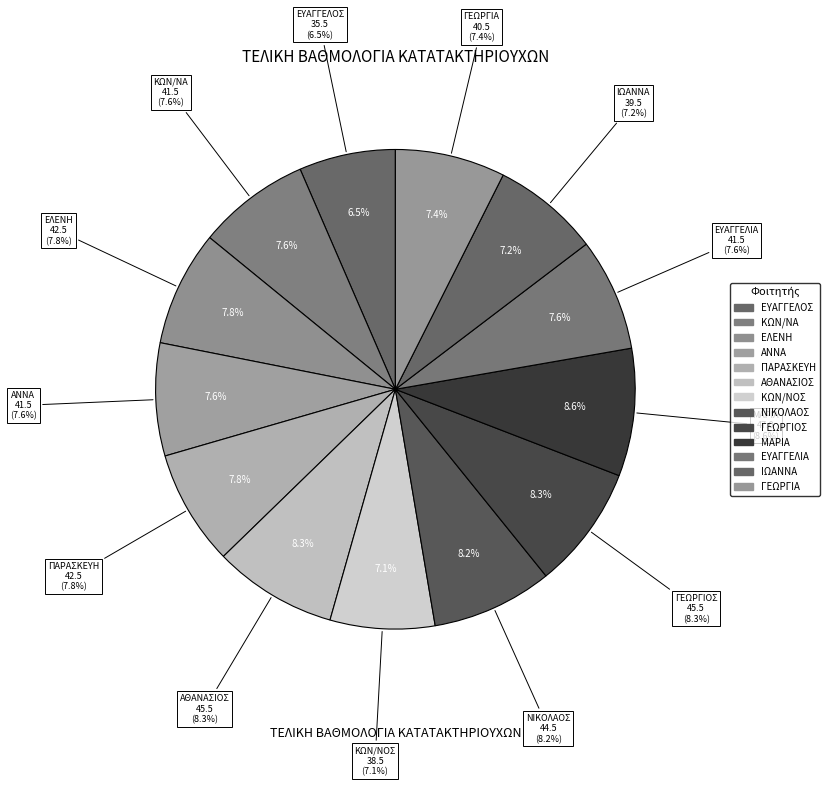

To the nearest percent, what portion does ΑΘΑΝΑΣΙΟΣ represent?

8%